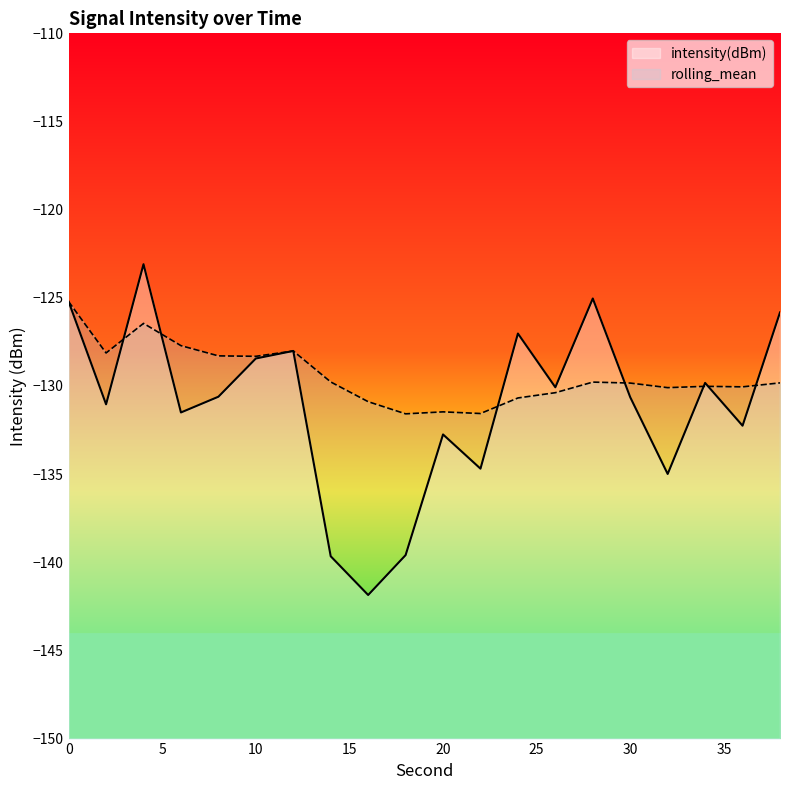

Between which two adjacent categories do rolling_mean and intensity(dBm) first intersect?

2 and 4